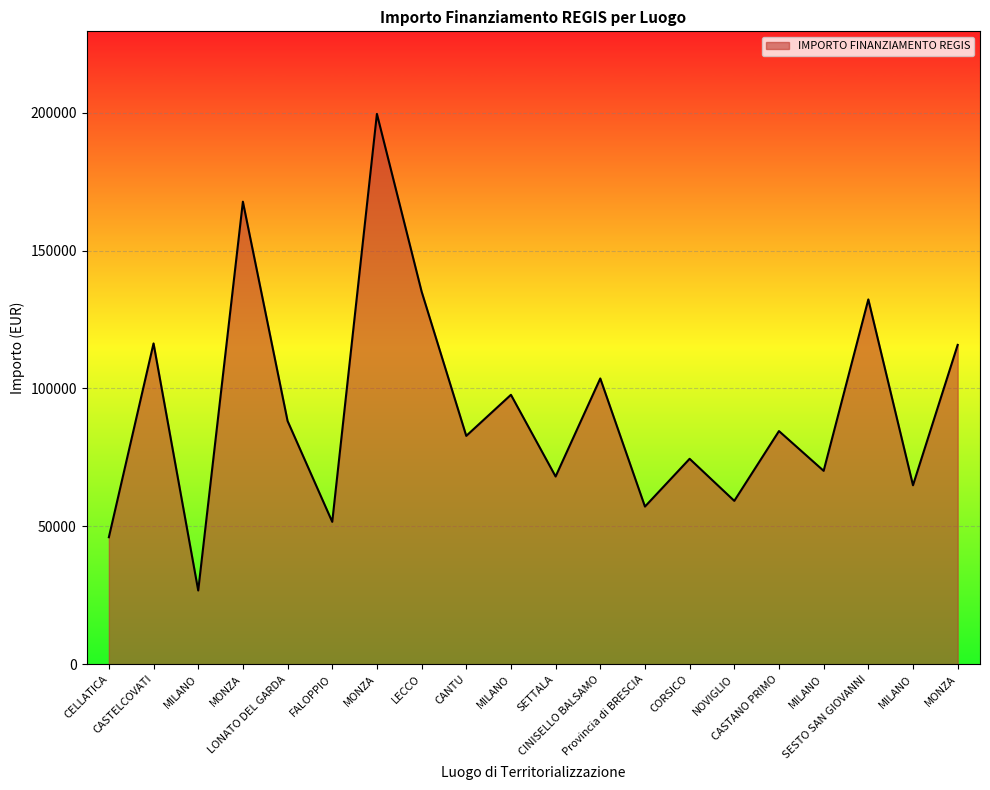

The chart shows a value of 88213.8 at LONATO DEL GARDA. True or false?

True